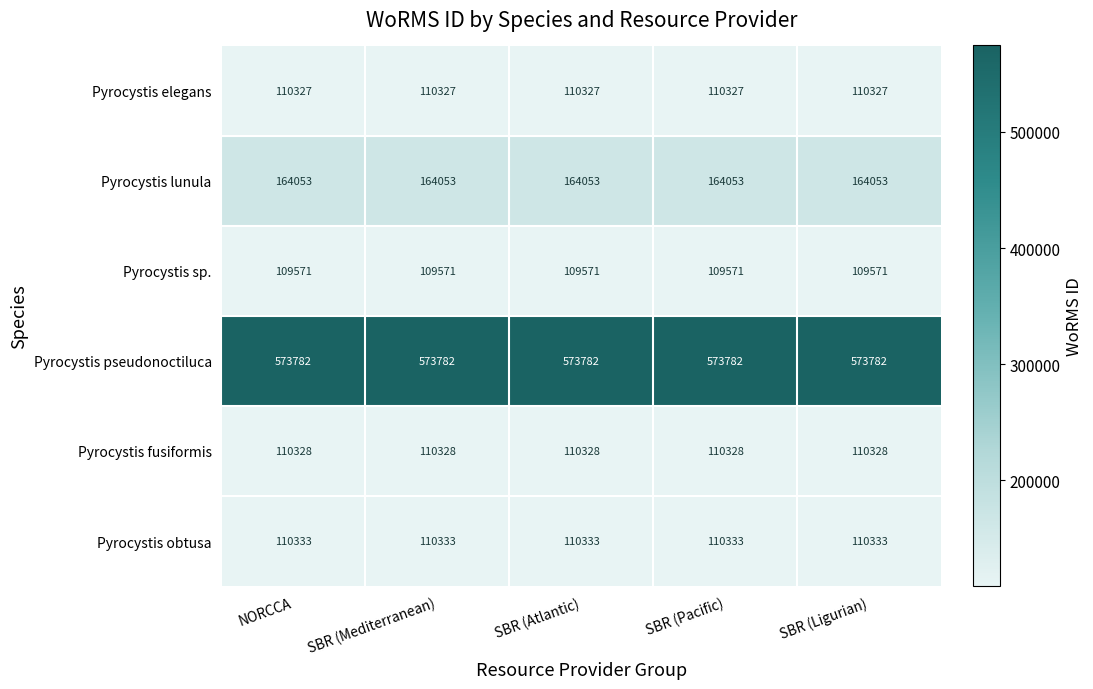

Which series has the largest total across all categories?

Pyrocystis pseudonoctiluca